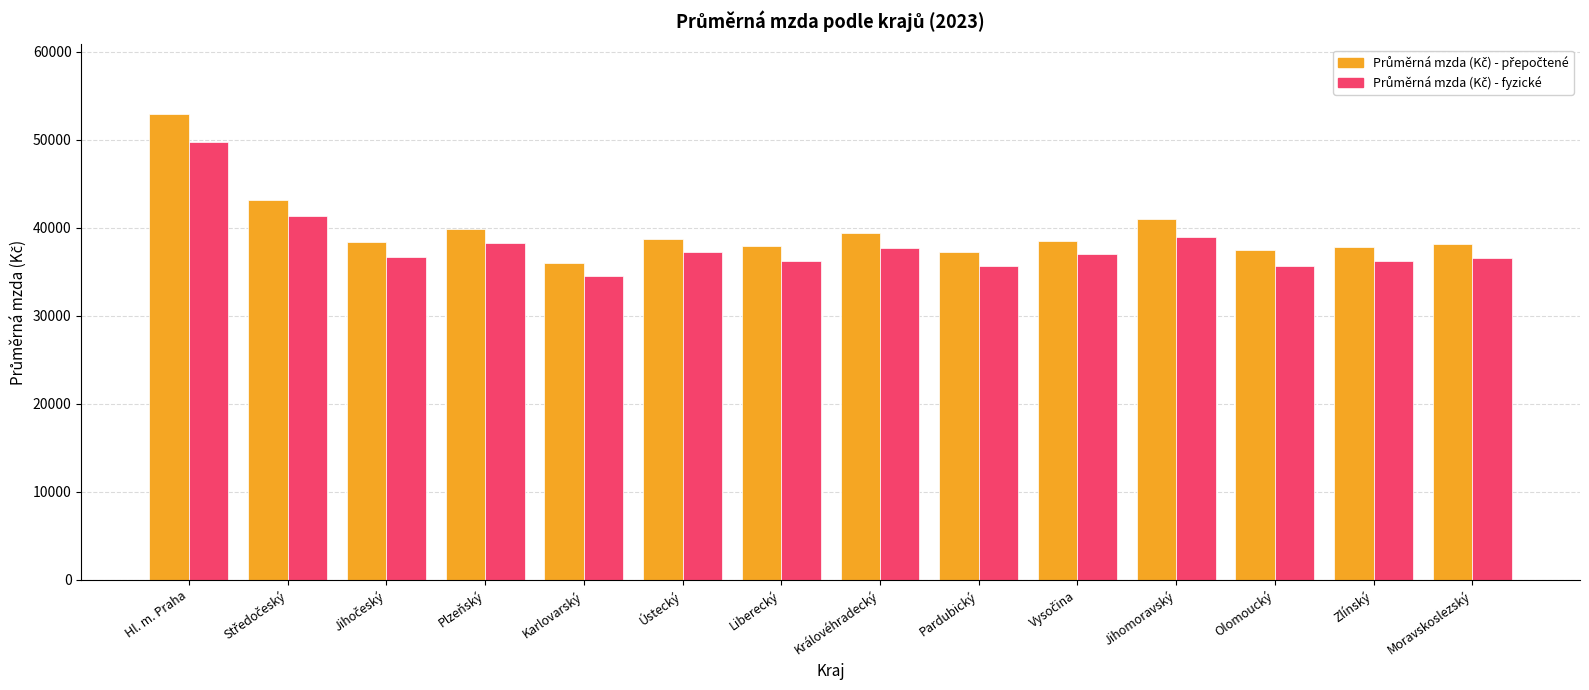

At which category is the sum across all series the highest?

Hl. m. Praha